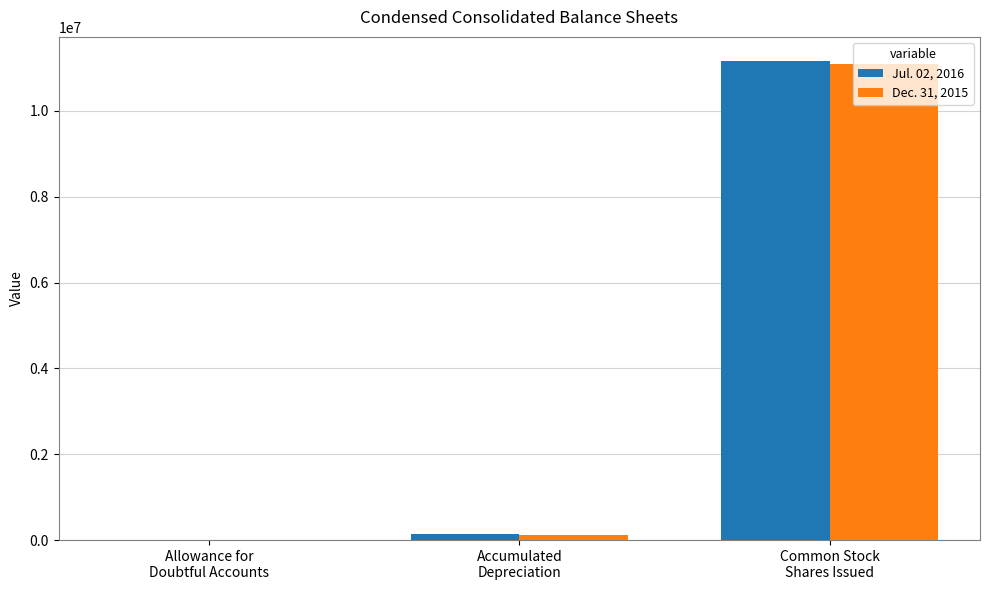

Is the value of Dec. 31, 2015 at Common Stock
Shares Issued greater than the value of Jul. 02, 2016 at Allowance for
Doubtful Accounts?

Yes